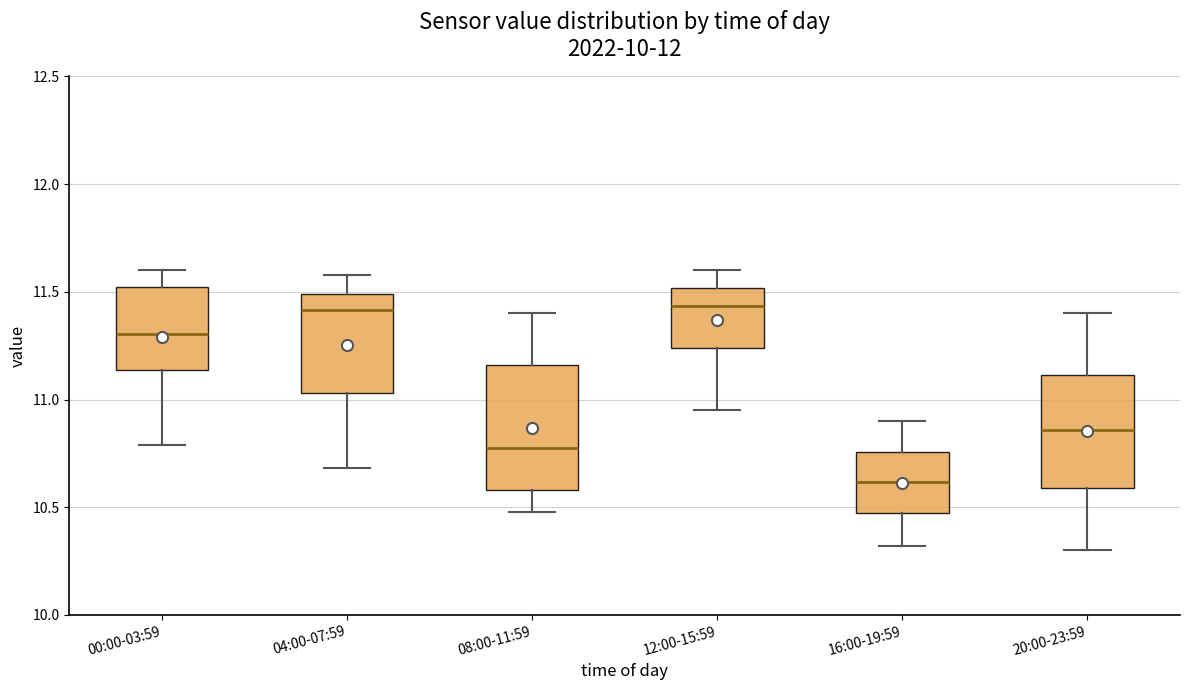

Comparing the boxes themselves (not the whiskers), which one is the tallest?

08:00-11:59